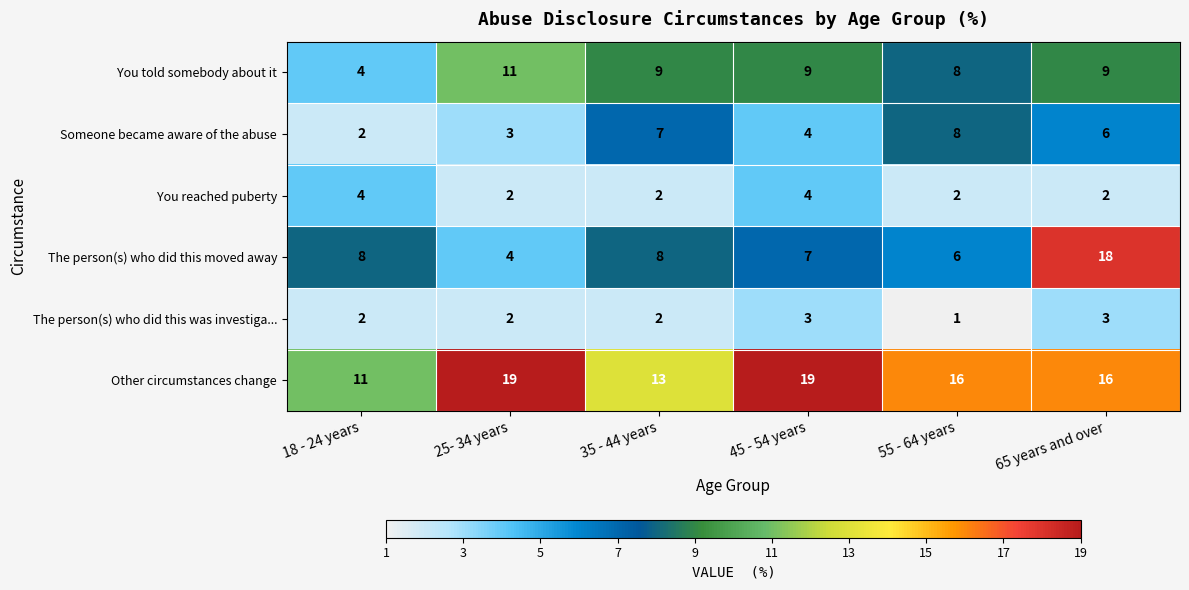

The value of The person(s) who did this moved away at 65 years and over is 18. True or false?

True